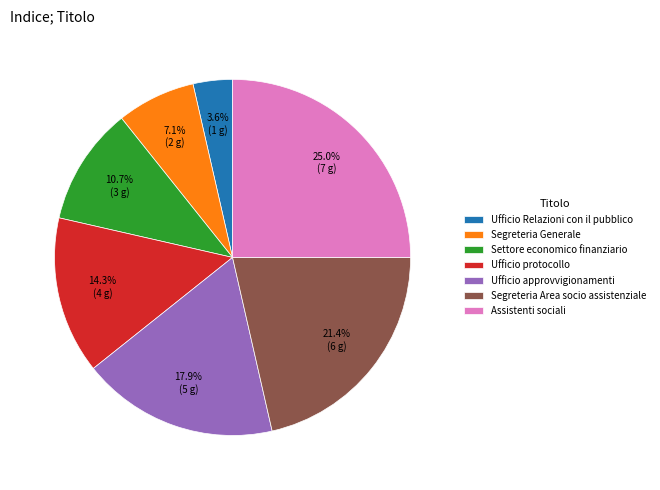

What is the smallest slice in the pie chart?

Ufficio Relazioni con il pubblico